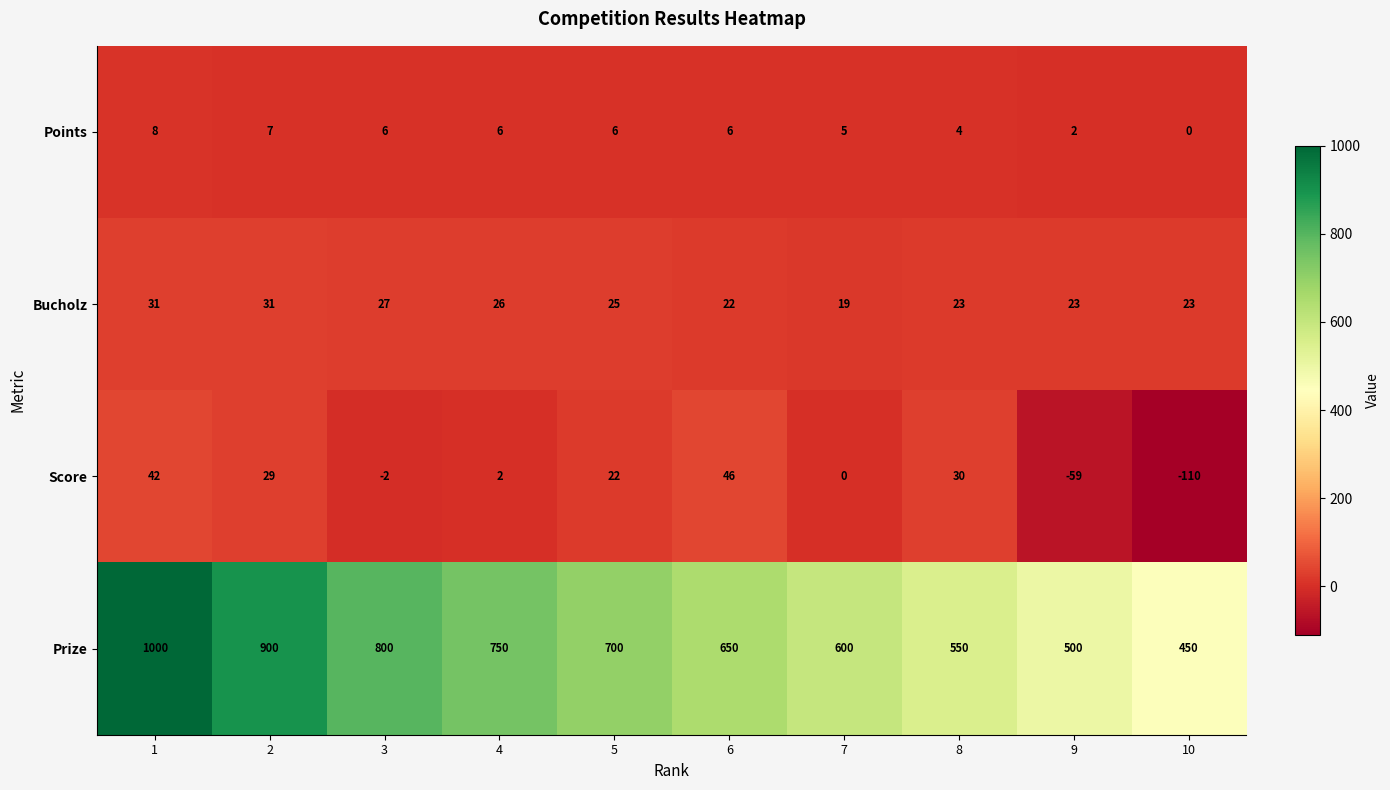

Which category has the highest value across all series?

1